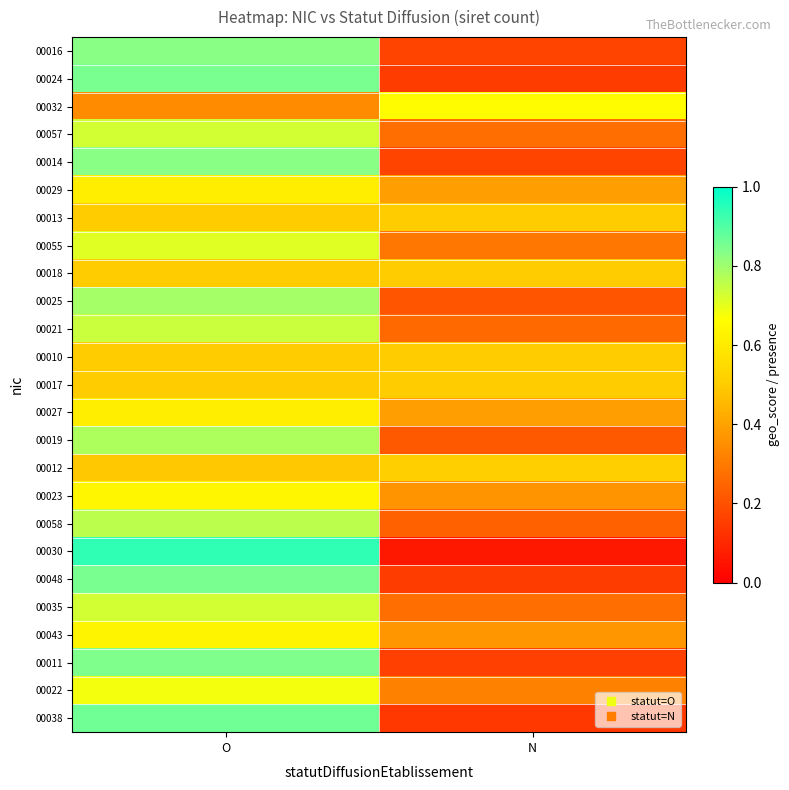

What is the smallest value displayed?

0.1